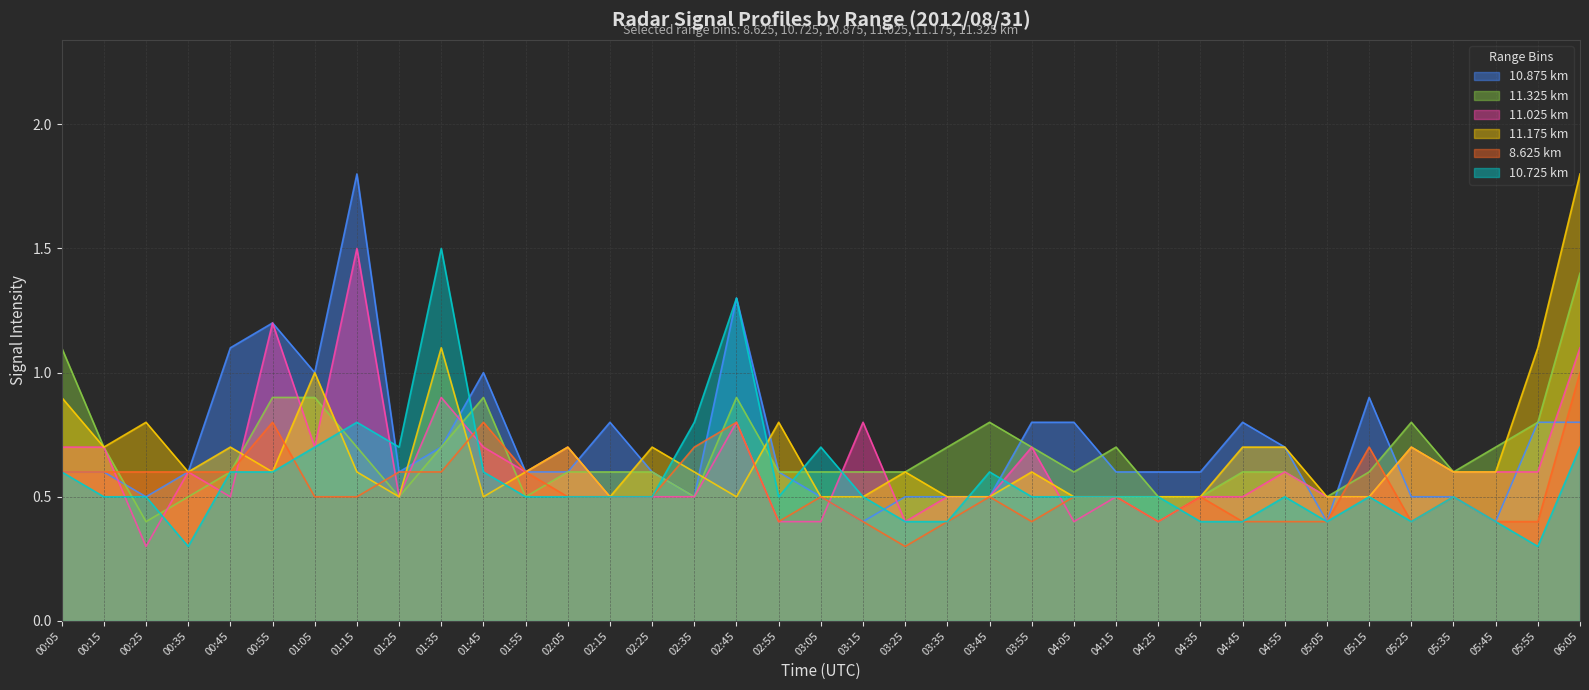

True or false: 11.025 has more than 2 points higher than both neighbors.

True